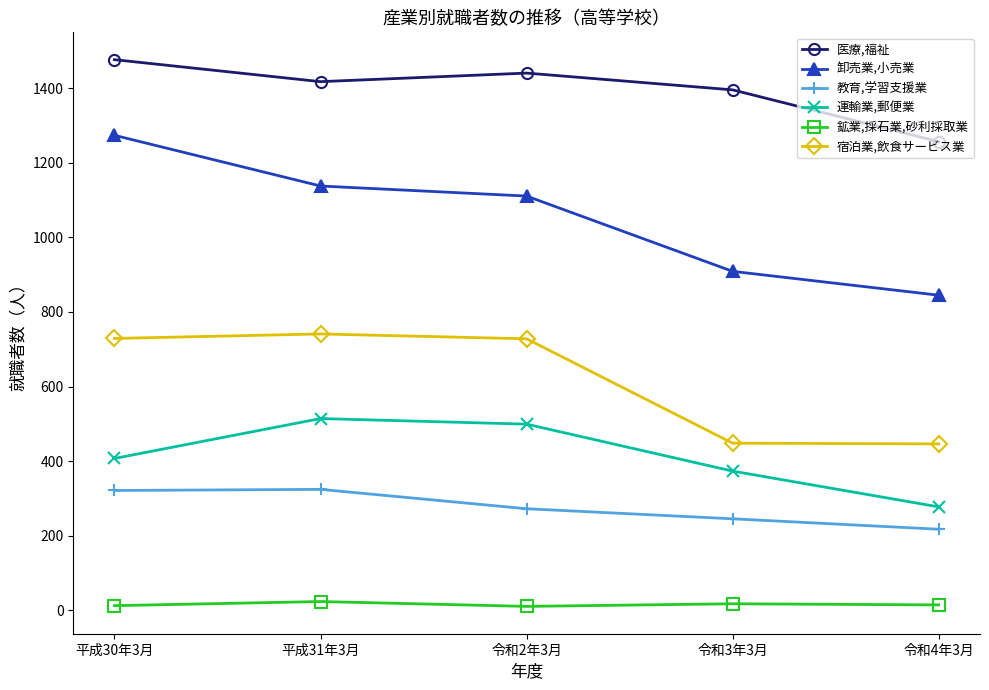

How many 鉱業,採石業,砂利採取業 values are between 12 and 17?

3